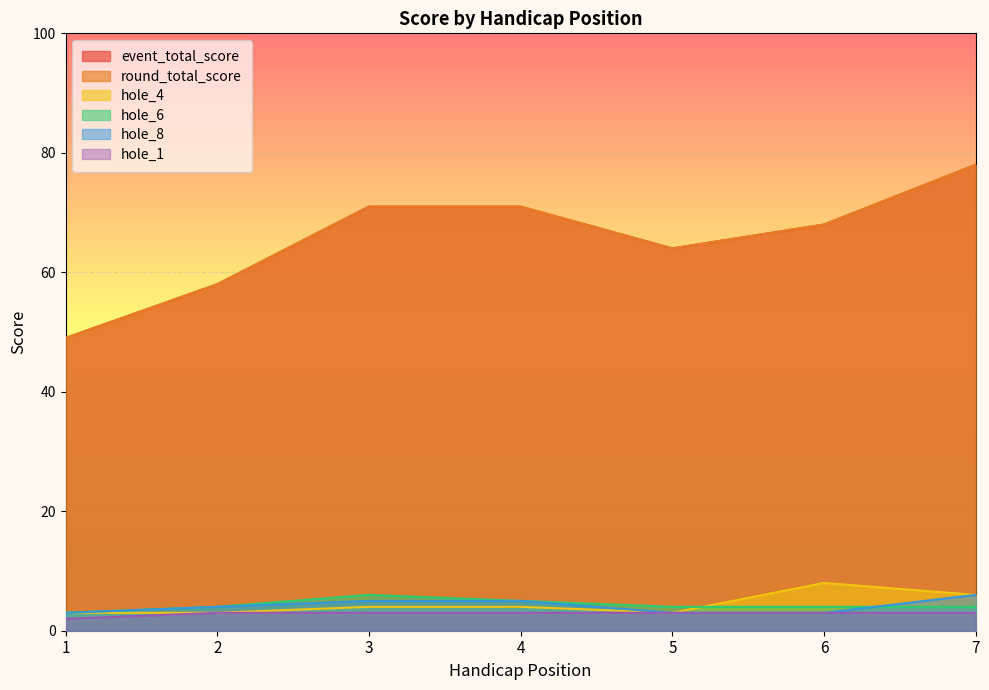

The hole_8 series shows 7 at 4. True or false?

False